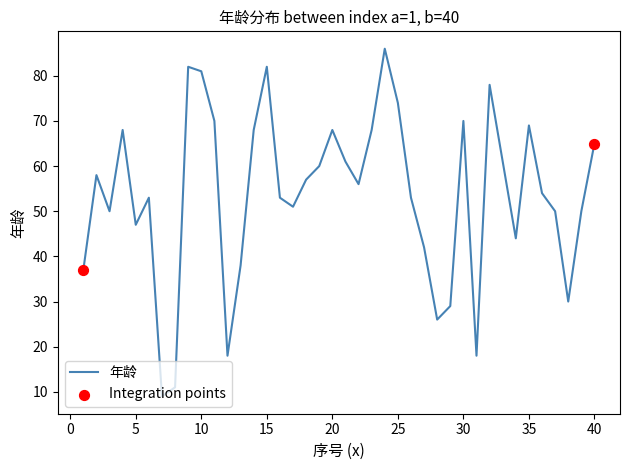

What is the smallest value displayed?

9